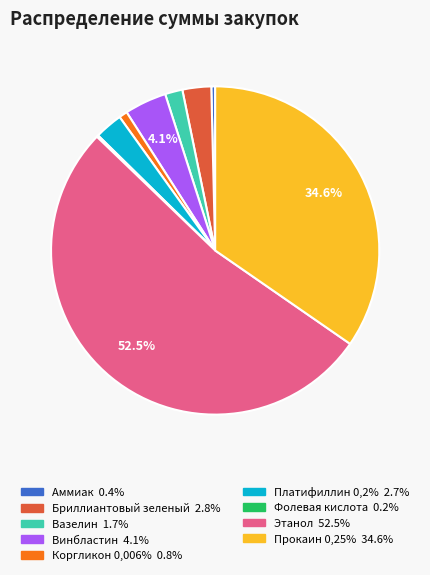

Between Этанол and Бриллиантовый зеленый, which is larger?

Этанол